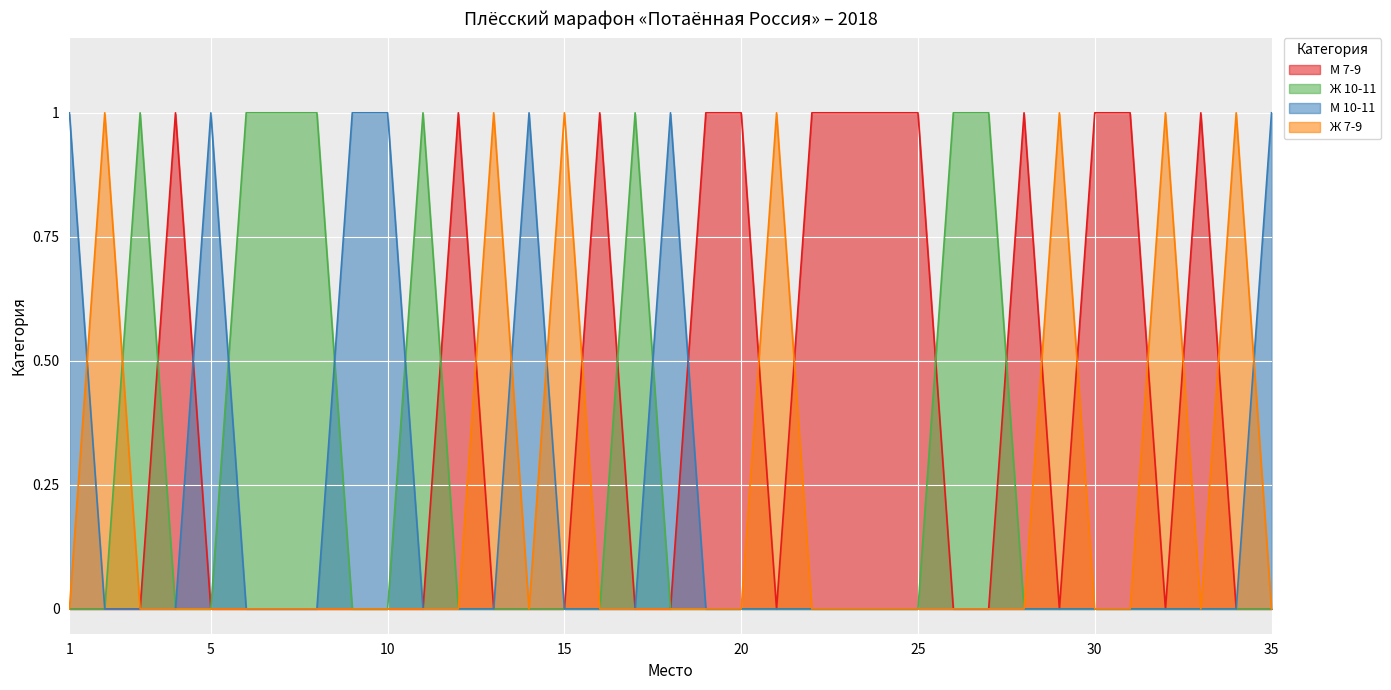

What is the total value across all series at 17?

1